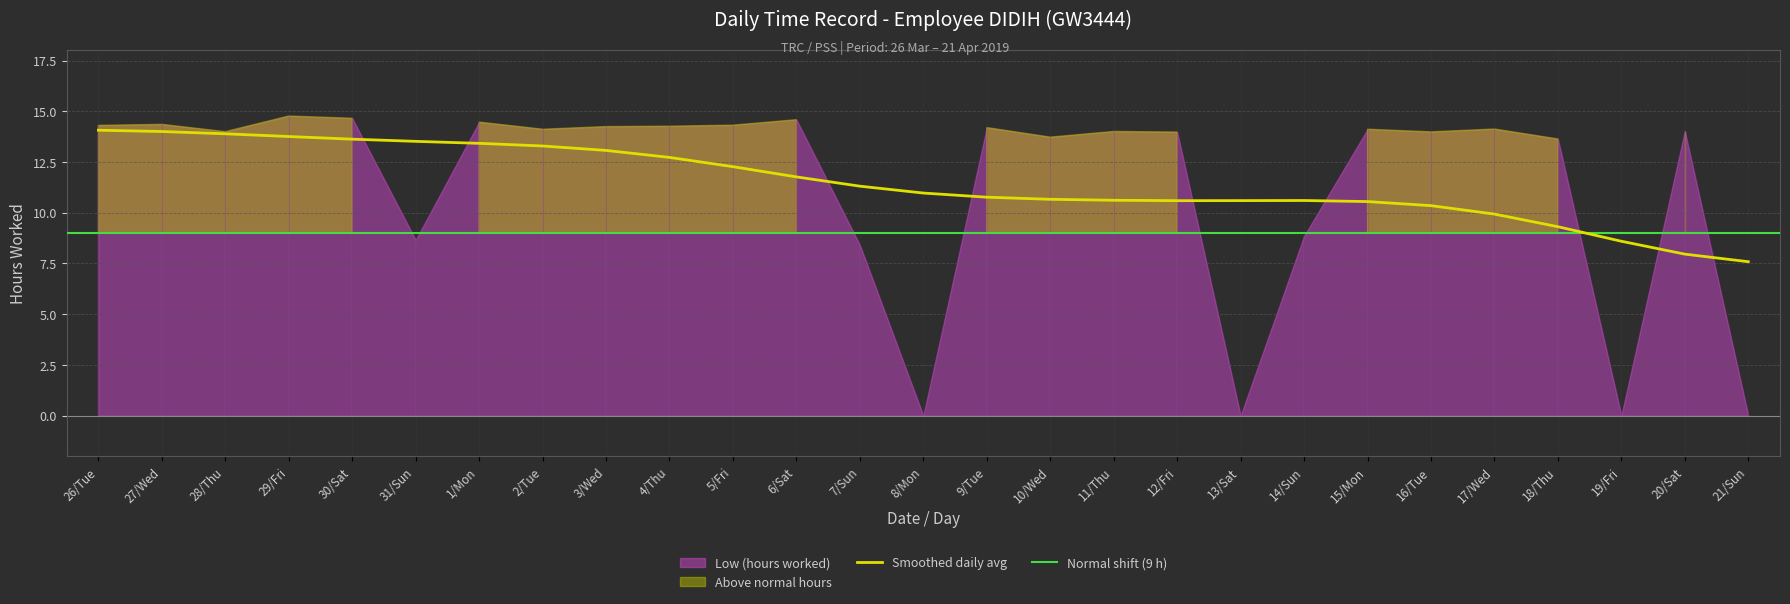

Reading left to right, what are all the values shown in this chart?

26/Tue=14.3	27/Wed=14.4	28/Thu=14.0	29/Fri=14.8	30/Sat=14.7	31/Sun=8.7	1/Mon=14.5	2/Tue=14.1	3/Wed=14.2	4/Thu=14.3	5/Fri=14.3	6/Sat=14.6	7/Sun=8.4	8/Mon=0.0	9/Tue=14.2	10/Wed=13.7	11/Thu=14.0	12/Fri=14.0	13/Sat=0.0	14/Sun=8.8	15/Mon=14.1	16/Tue=14.0	17/Wed=14.1	18/Thu=13.6	19/Fri=0.0	20/Sat=14.0	21/Sun=0.0